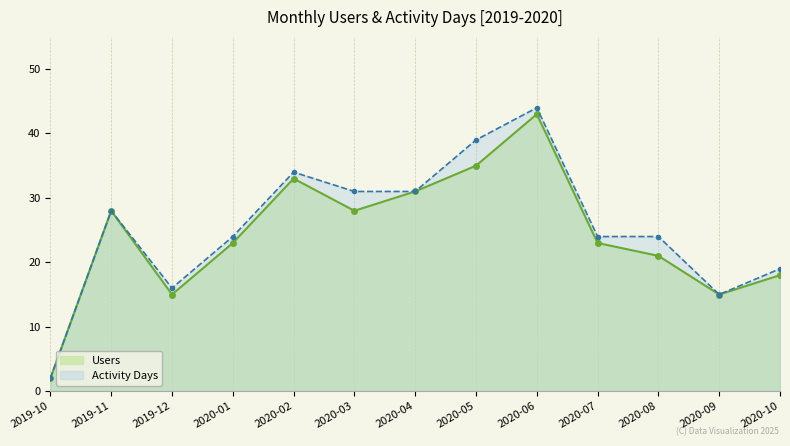

The value of Users at 2020-09 is 23. True or false?

False